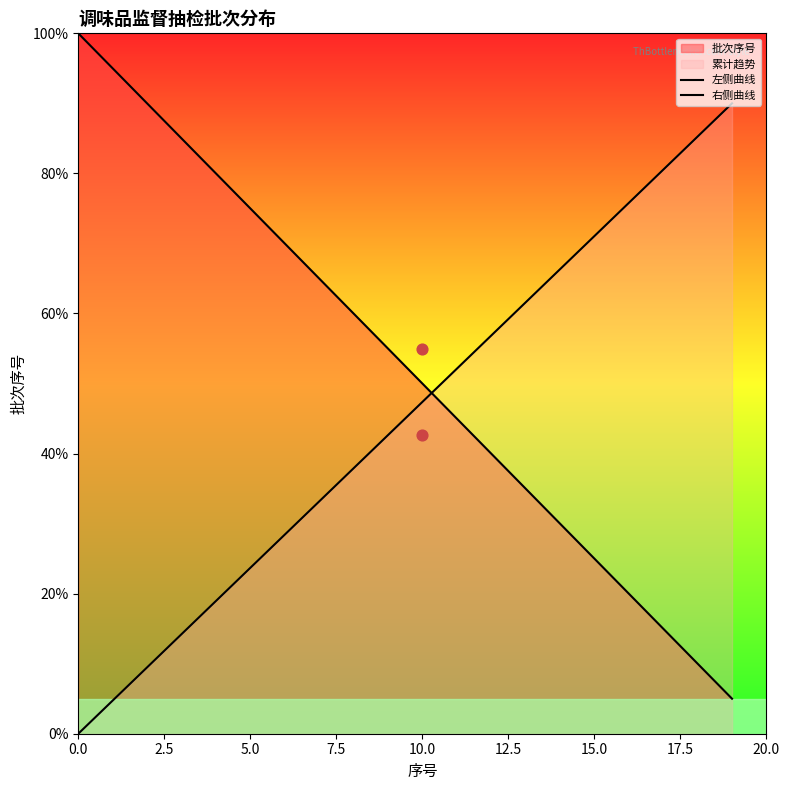

At how many categories does at least one series exceed 23?

20